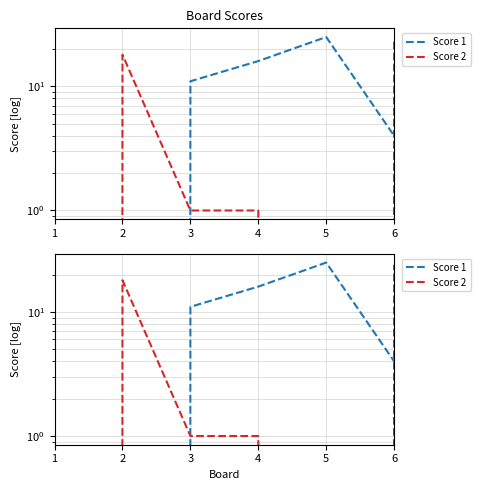

The Score 1 series shows 4 at 6. True or false?

True